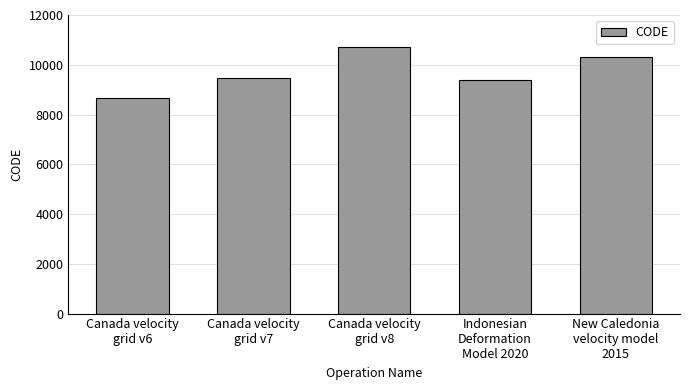

What is the smallest value displayed?

8676